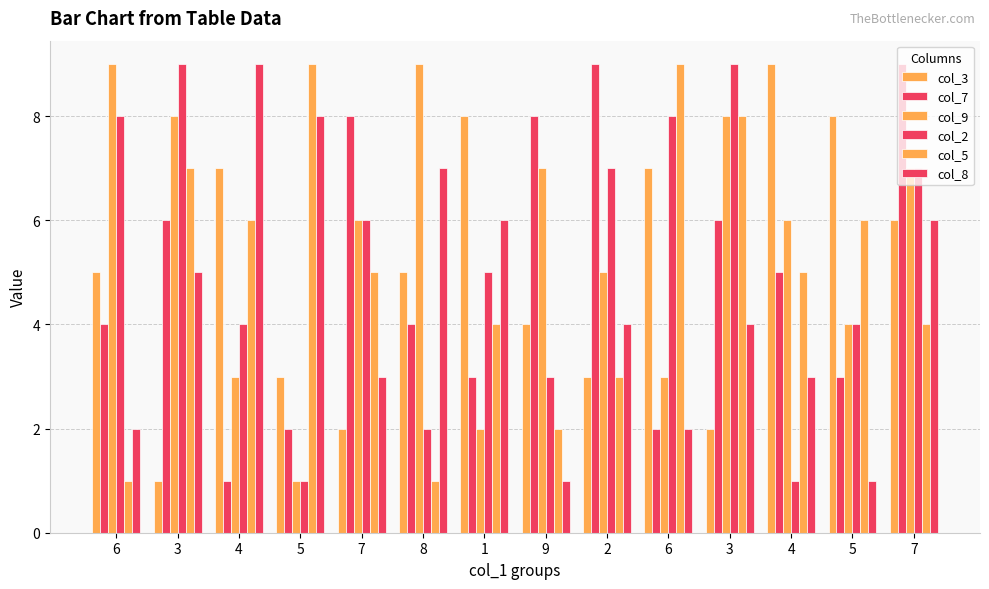

List the labels in order of col_5 value, largest first.

5, 6, 3, 3, 4, 5, 7, 4, 1, 7, 2, 9, 6, 8